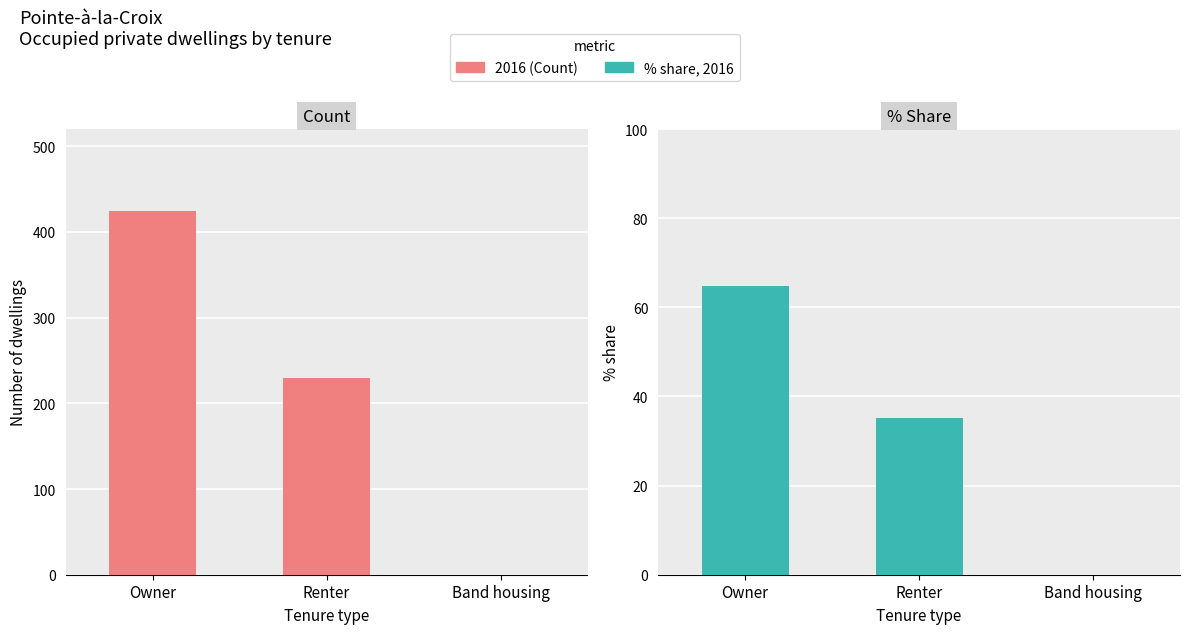

What are all the series names shown in the legend?

2016 (Count), % share, 2016